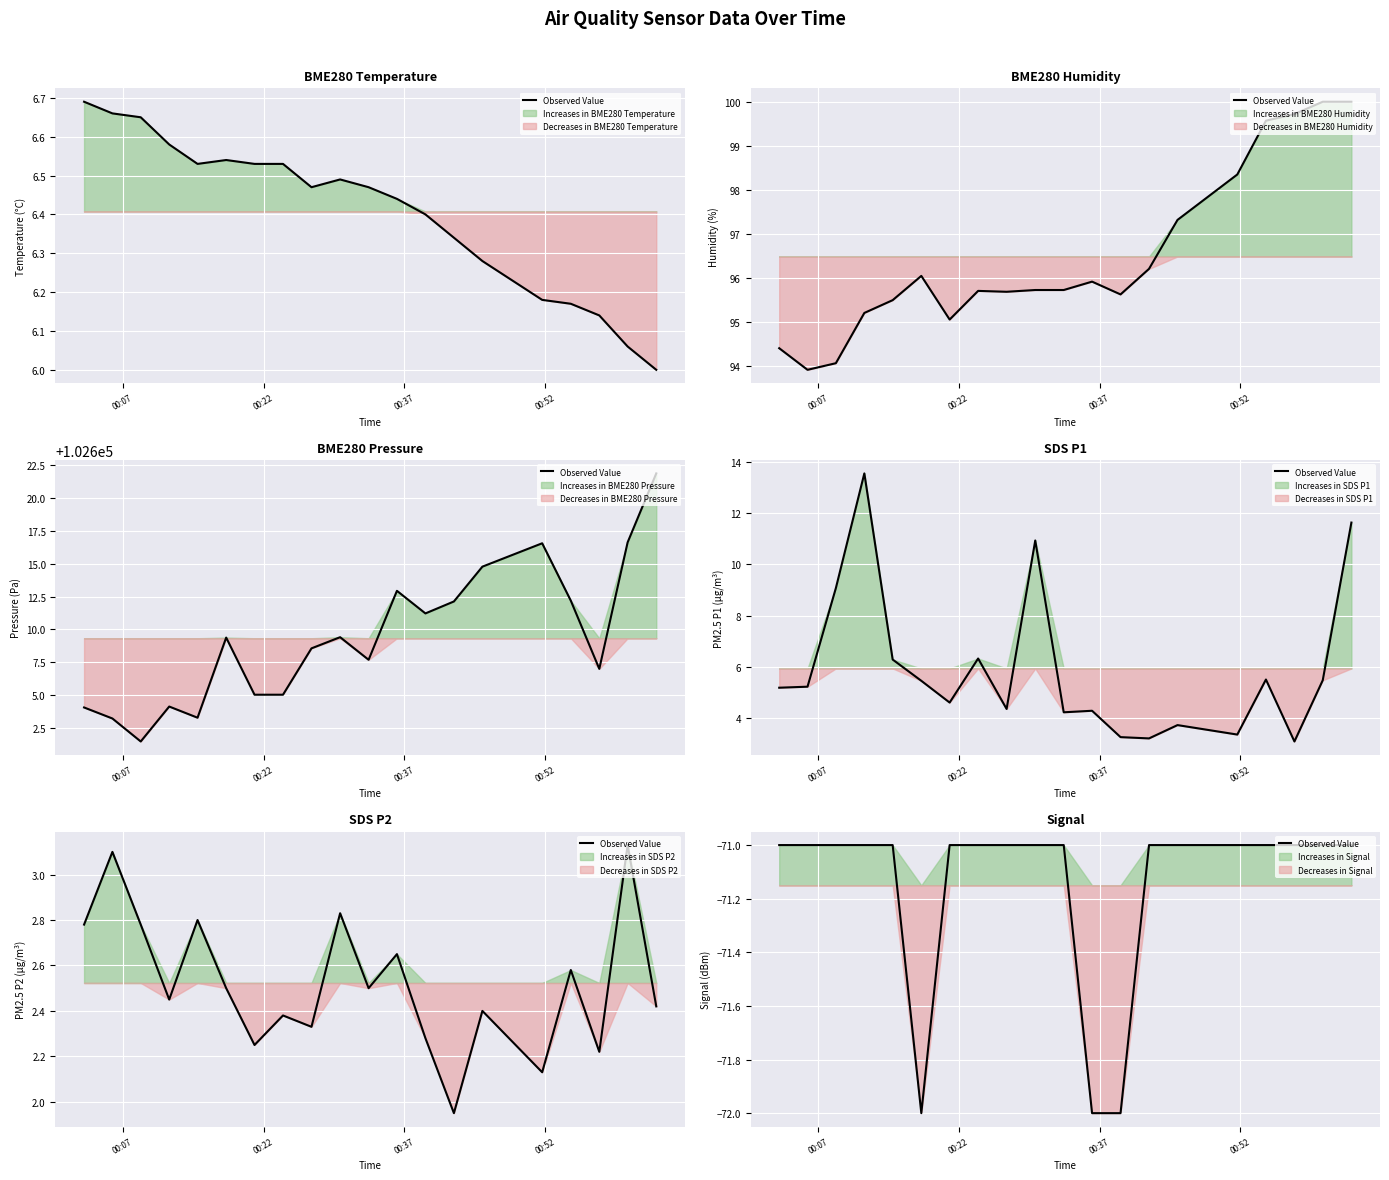

What is the value of the 13th point from the left?

-72